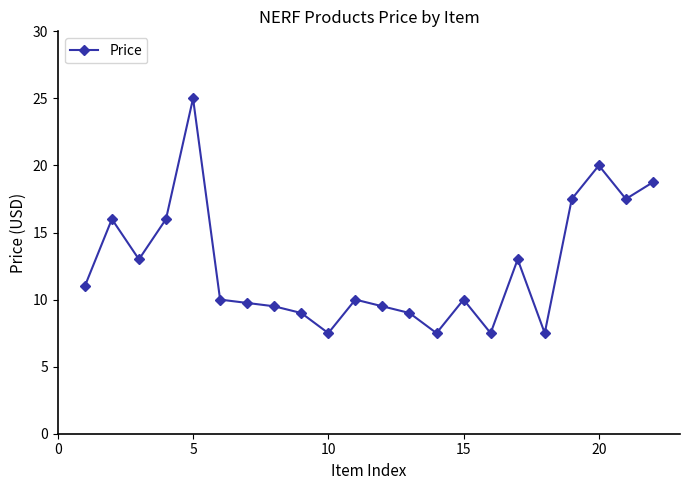

What is the minimum value shown in the chart?

7.5